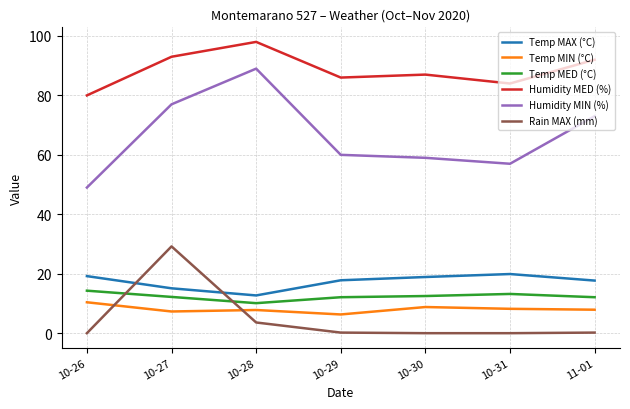

What is the highest value of the Humidity MED (%) series?

98.0